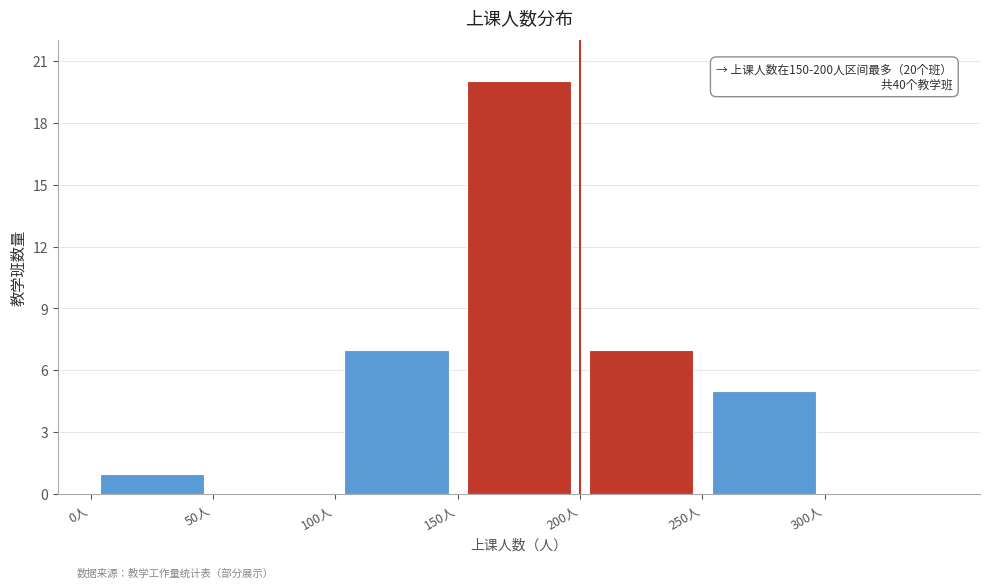

Which range on the x-axis has the tallest bar?

150 to 200